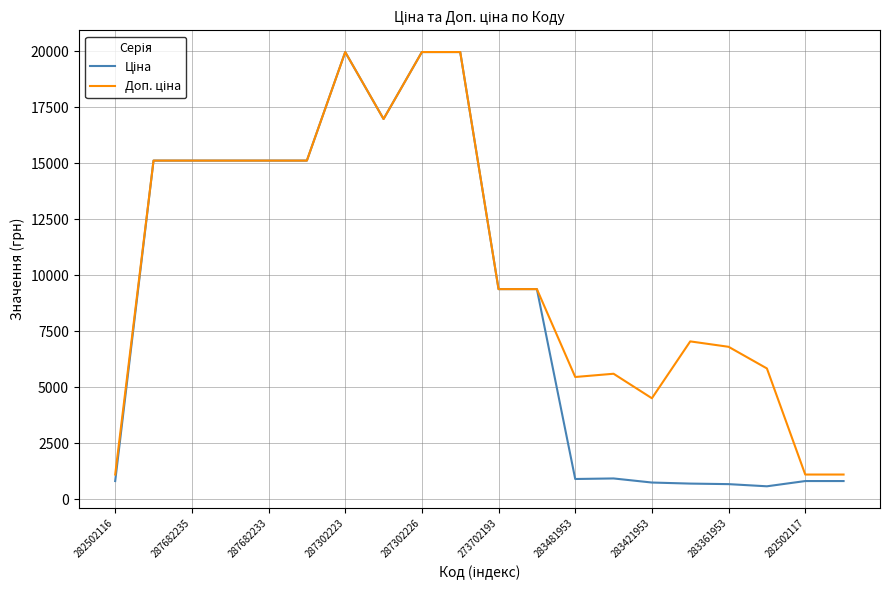

Reading right to left, list all the values displayed in this chart.

Ціна: 818.5	818.5	584.4	681.0	705.1	752.2	934.5	910.4	9384.0	9384.0	19964.2	19964.2	16976.3	19964.2	15120.0	15120.0	15120.0	15120.0	15120.0	818.5
Доп. ціна: 1109.2	1109.2	5843.9	6809.8	7051.3	4513.3	5607.2	5462.3	9384.0	9384.0	19964.2	19964.2	16976.3	19964.2	15120.0	15120.0	15120.0	15120.0	15120.0	1109.2